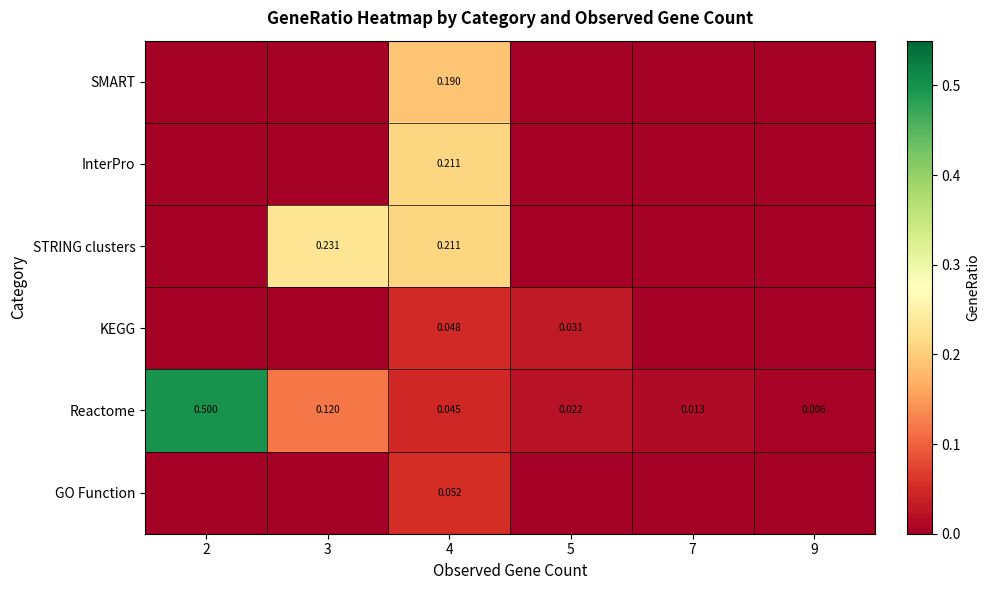

Rank the series at 9 from lowest to highest value.

SMART, InterPro, STRING clusters, KEGG, GO Function, Reactome